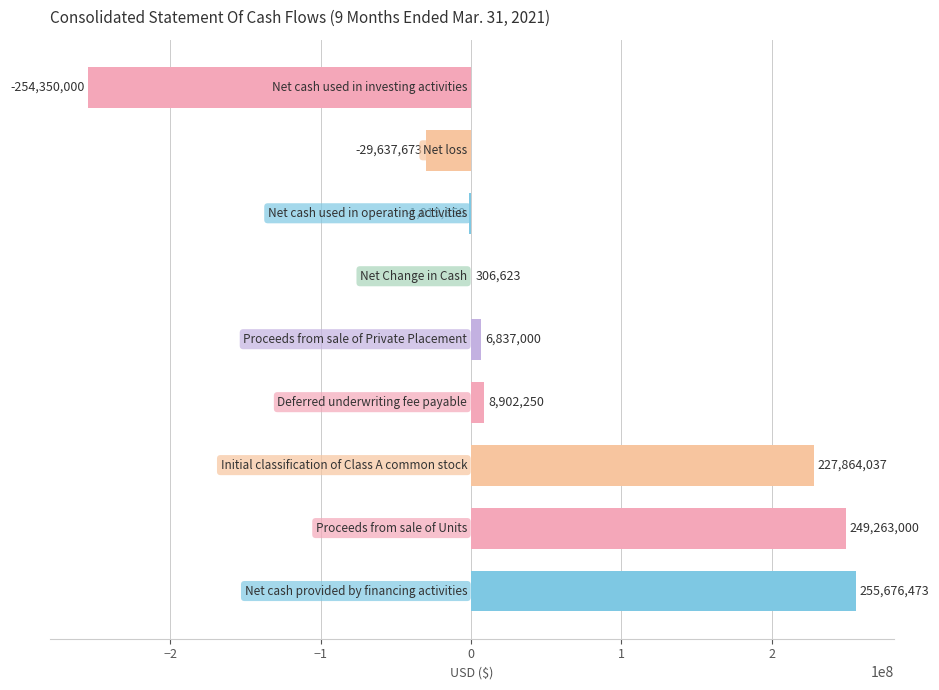

Count the number of data series in this chart.

1